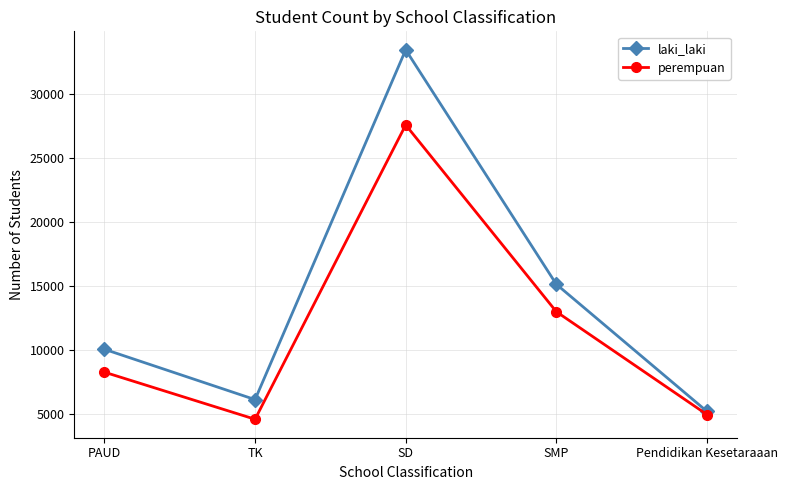

How many distinct data groups are displayed?

2